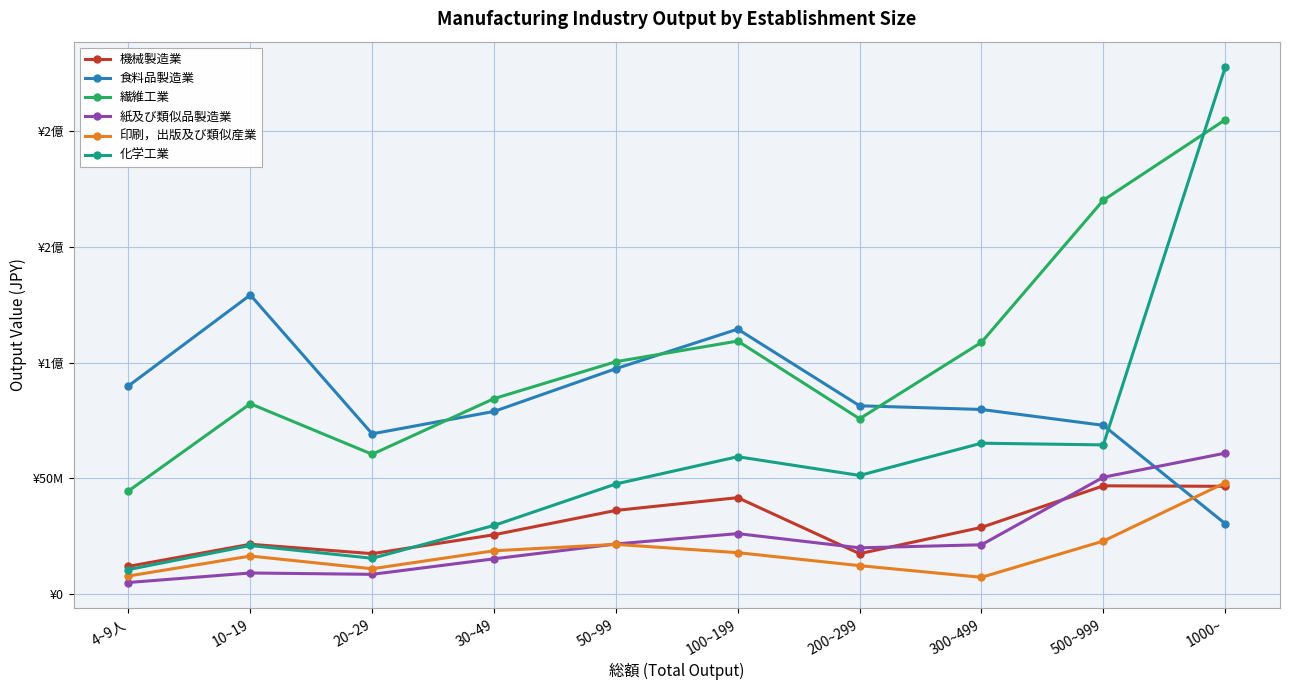

What is the value of the 化学工業 point at the 5th from the left?

47514011